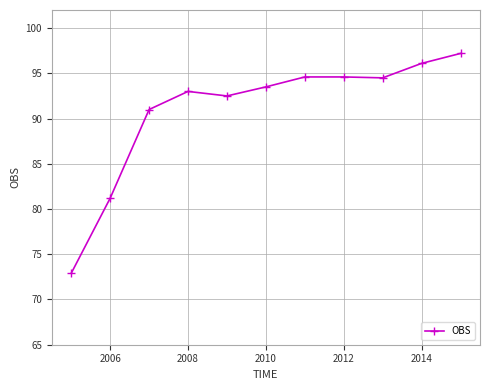

What is the greatest value displayed?

97.2